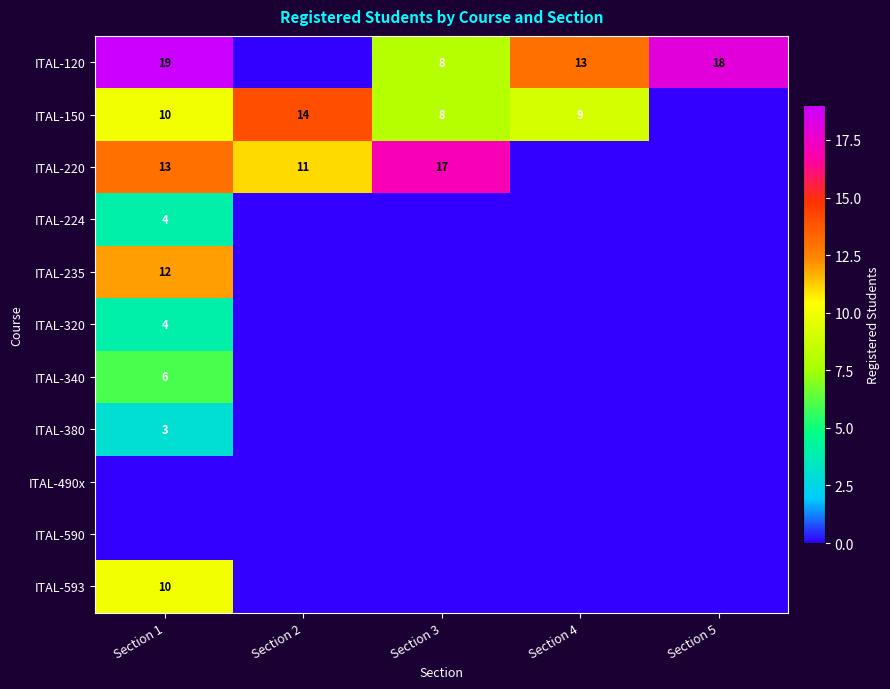

Count the number of categories in the chart.

5